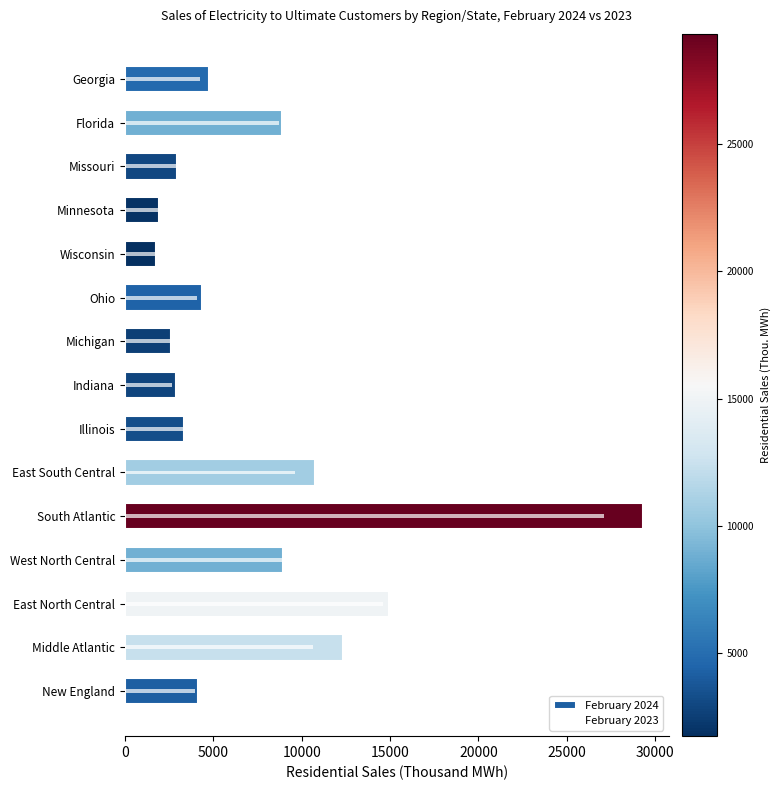

The value of February 2024 at East South Central is 10730. True or false?

True